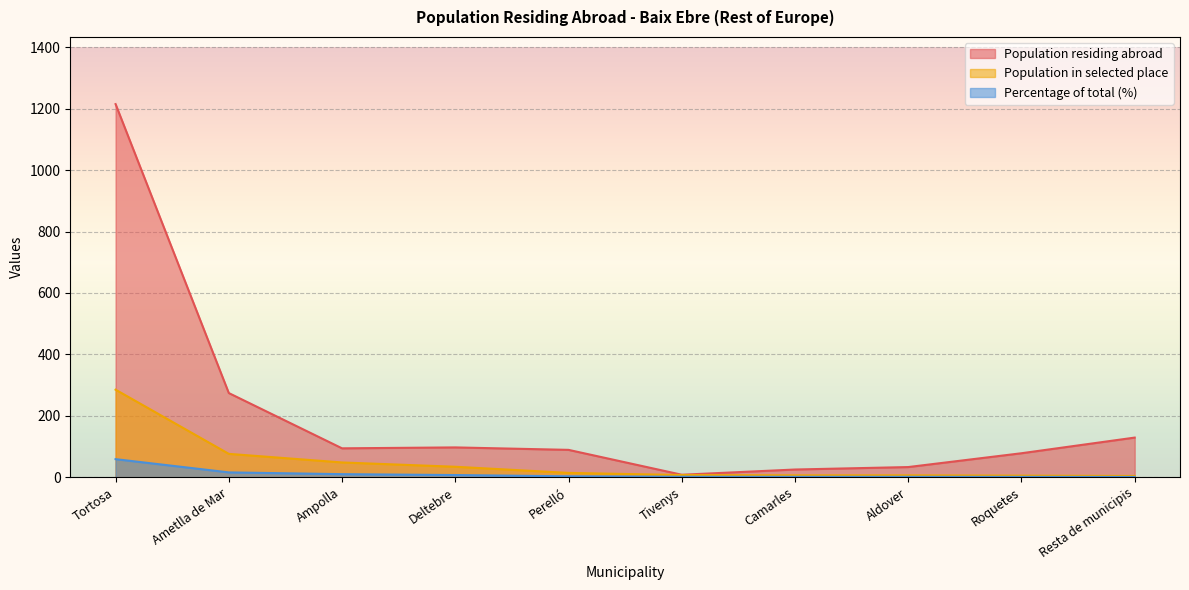

How many lines are shown in the chart?

3